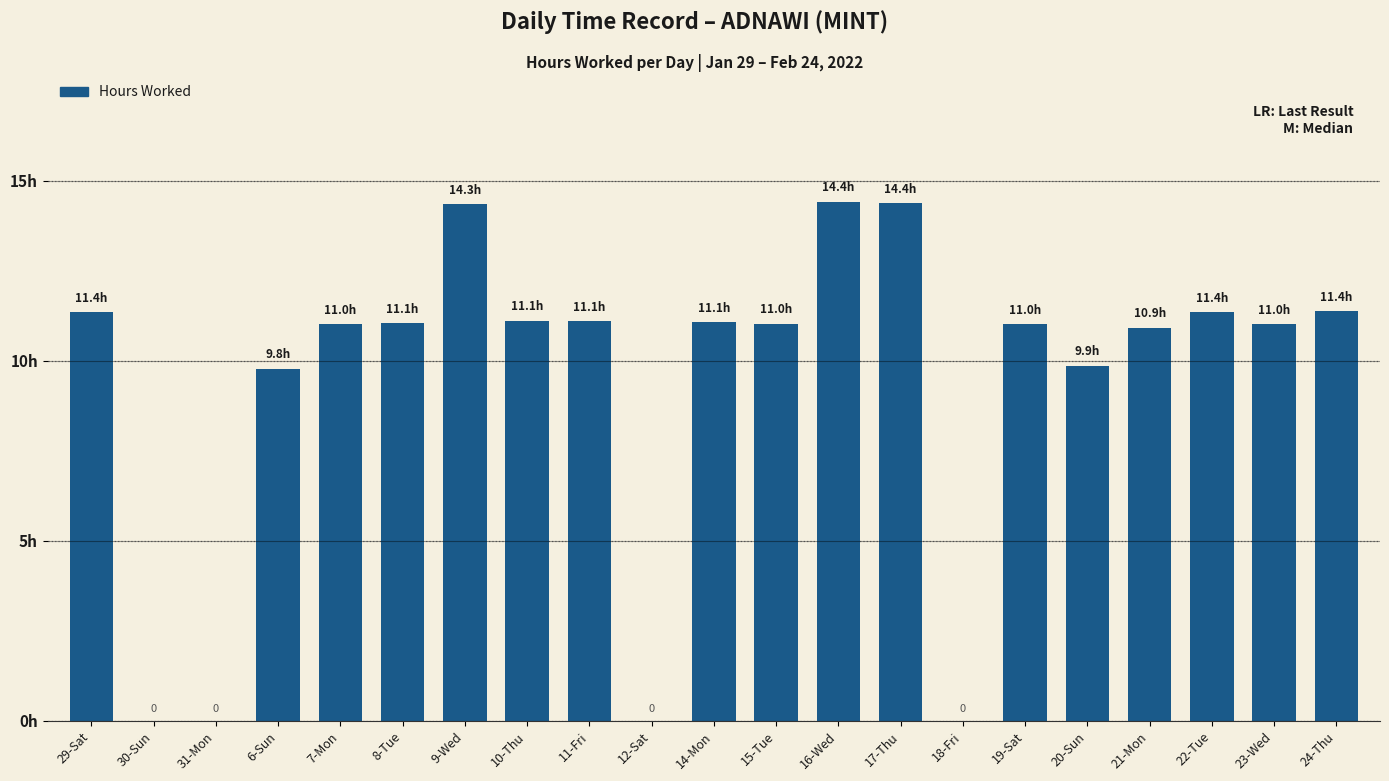

How many values are below 11?

7